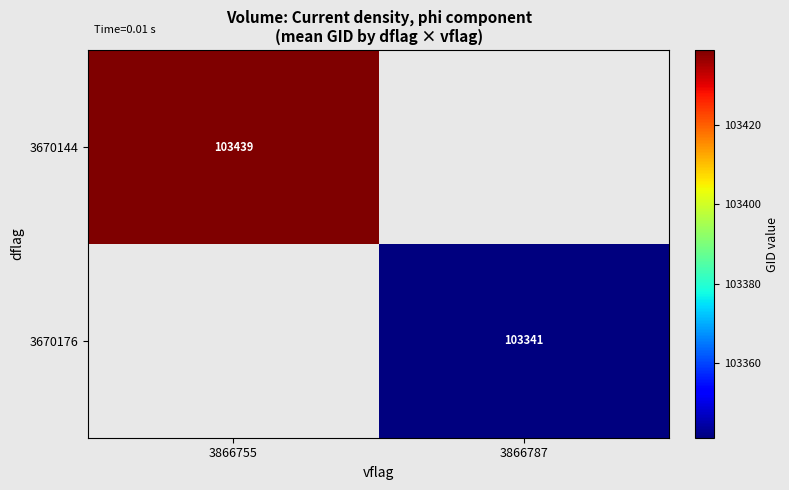

What is the greatest value displayed?

103438.8